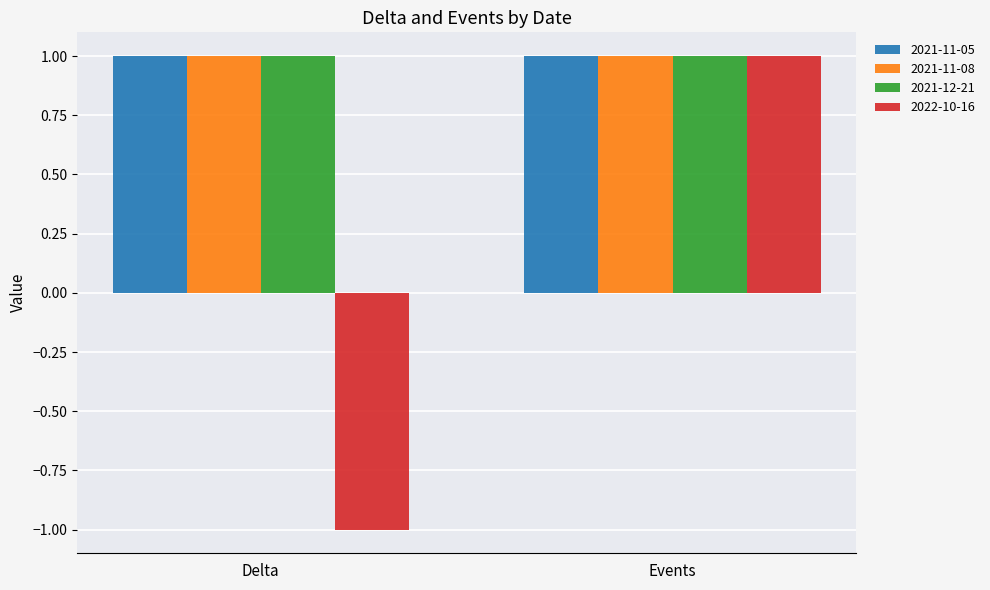

The value of 2022-10-16 at Delta is -1. True or false?

True